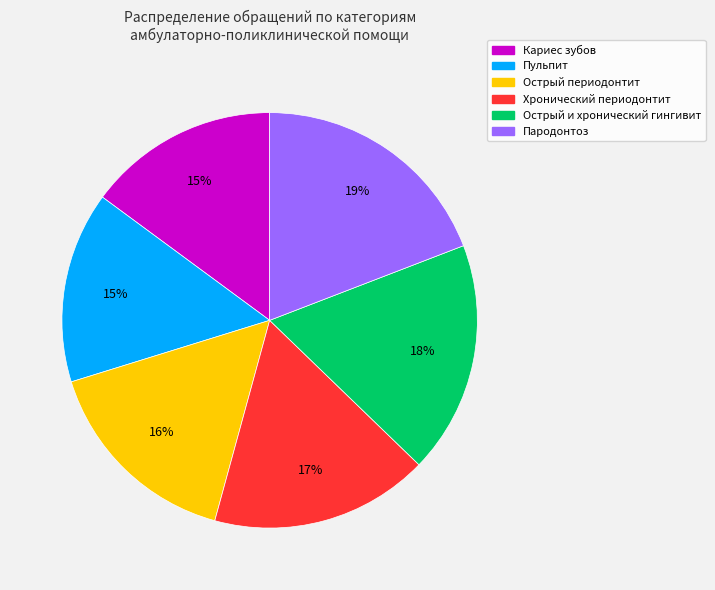

How many slices are in this pie chart?

6